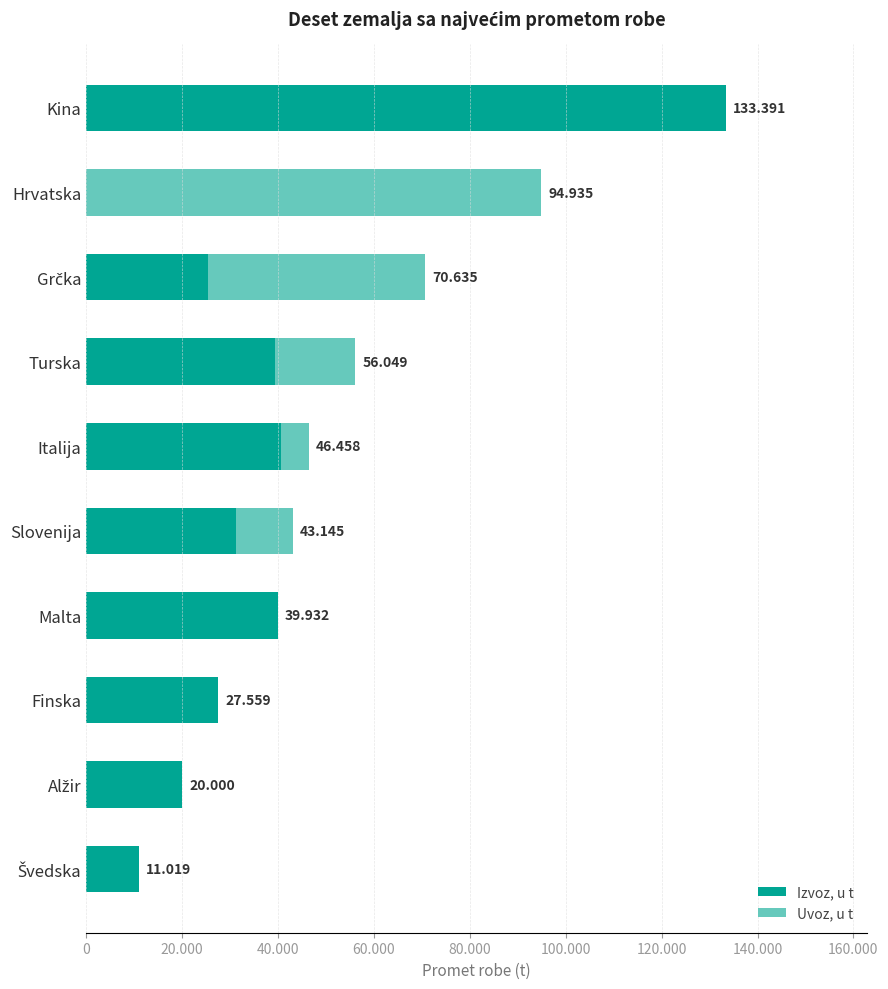

At how many categories does at least one series exceed 87816?

2